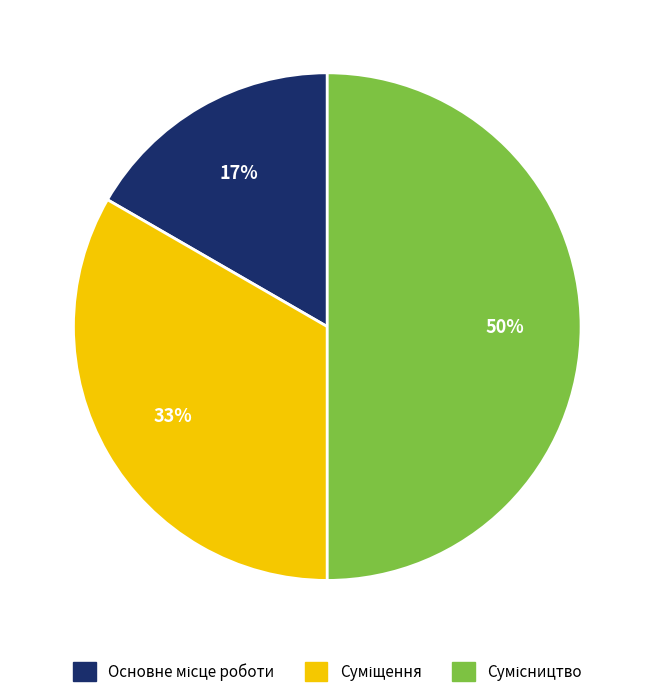

To the nearest percent, what is the difference between the largest and smallest slice percentages?

33%